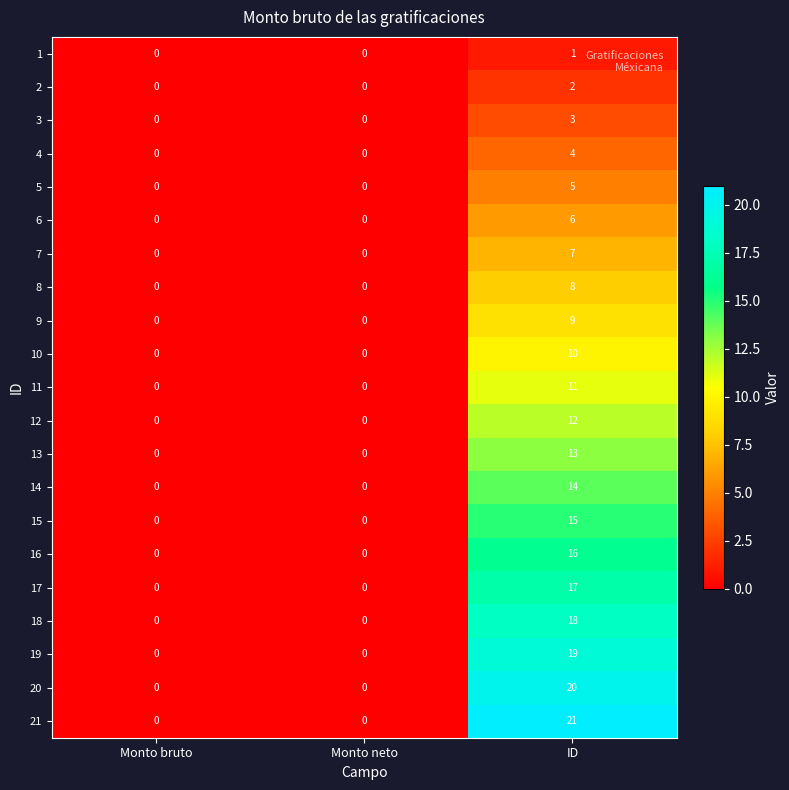

What is the sum of all 15 values?

15